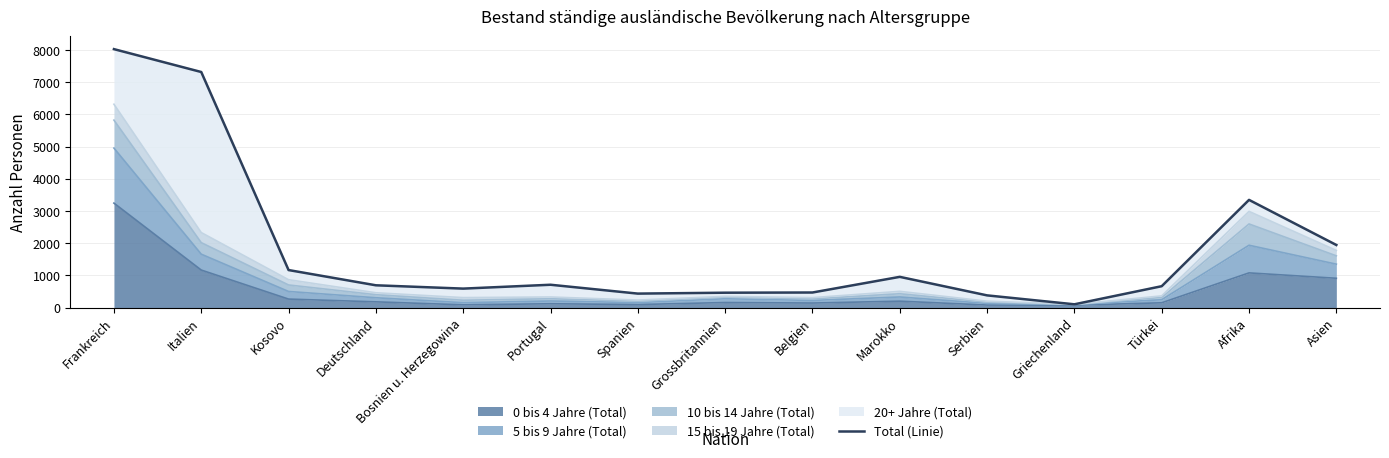

Which has a higher value, Italien or Spanien?

Italien